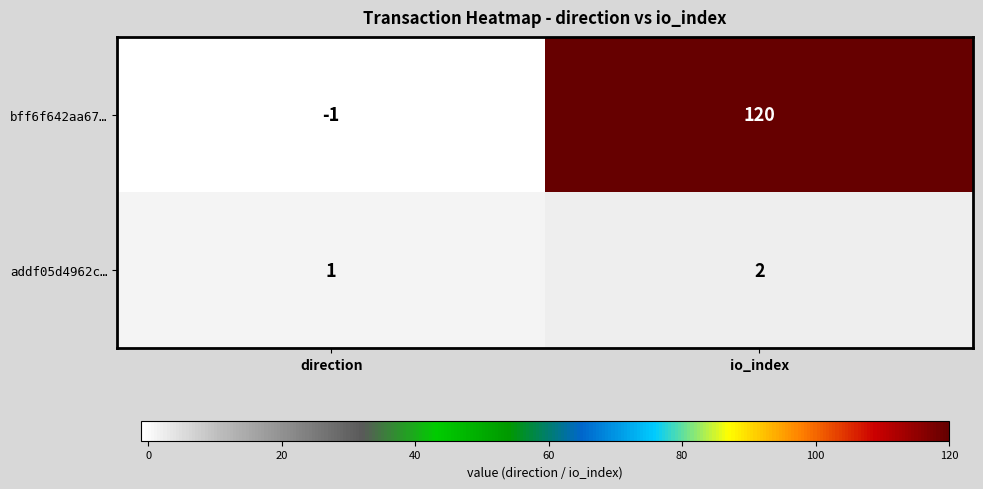

List the series in order of their overall mean, lowest first.

addf05d4962c…, bff6f642aa67…